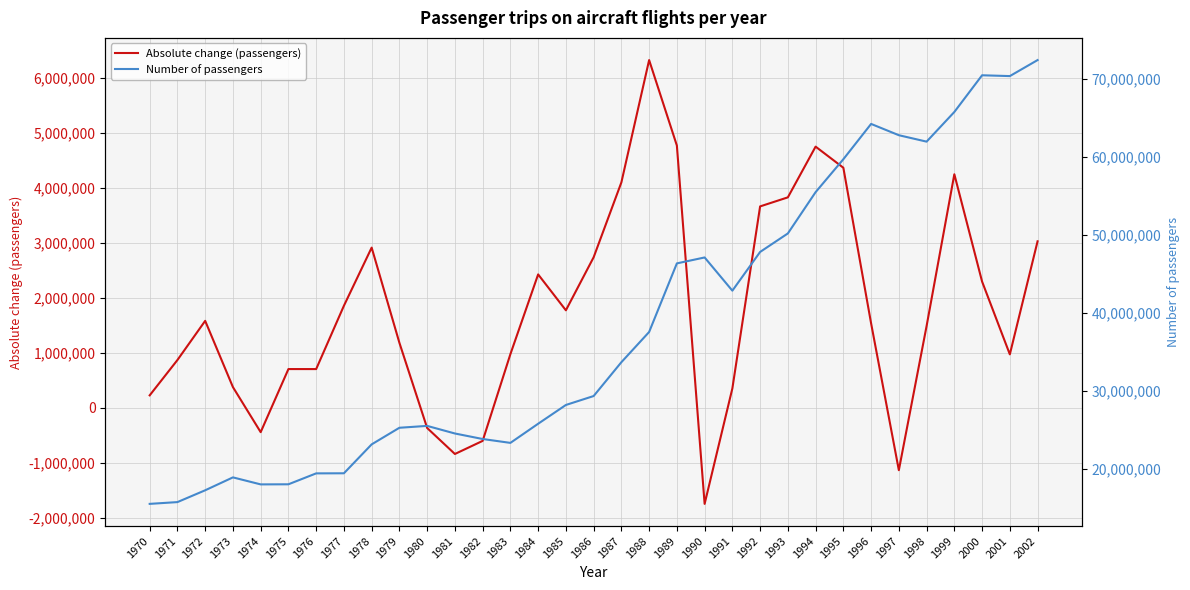

What is the value of the Number of passengers point at the 4th from the left?

18959700.0